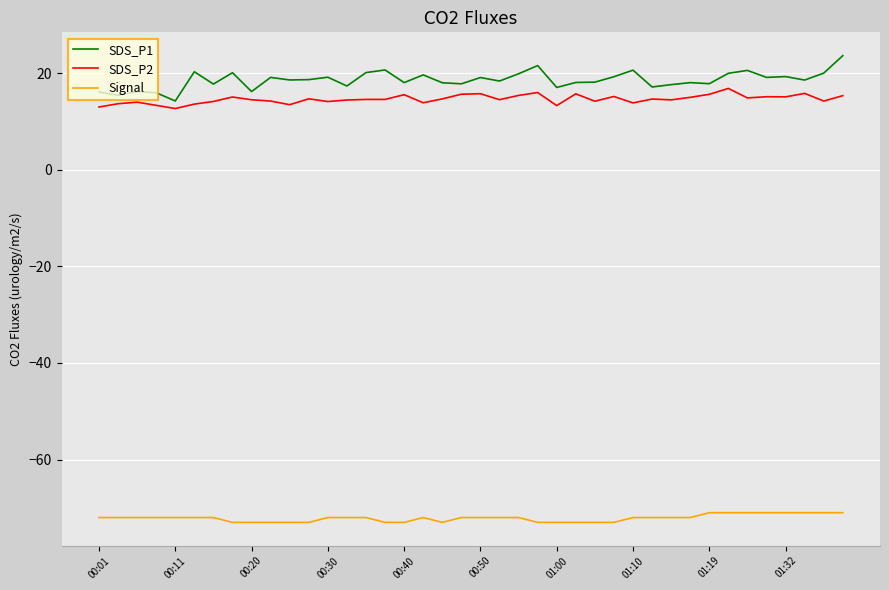

How many distinct data groups are displayed?

3